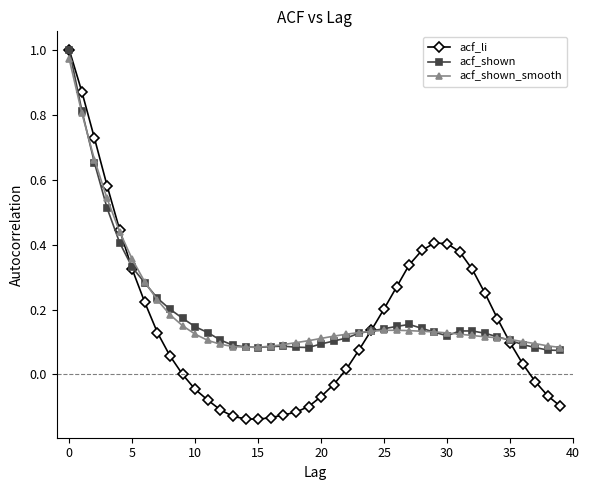

Which series has the largest range (max minus min)?

acf_li